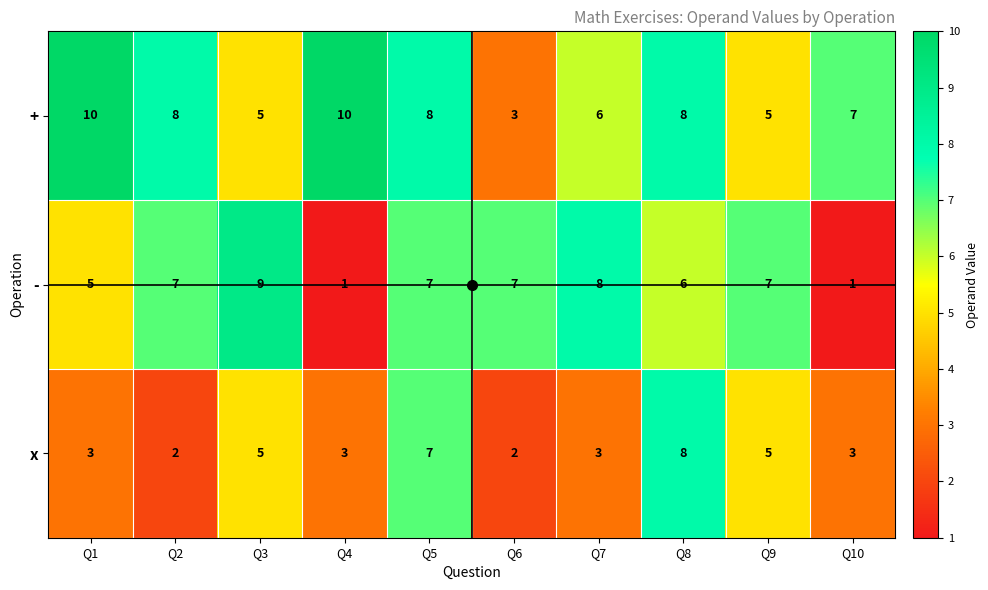

At which label is + closest to 6?

Q7